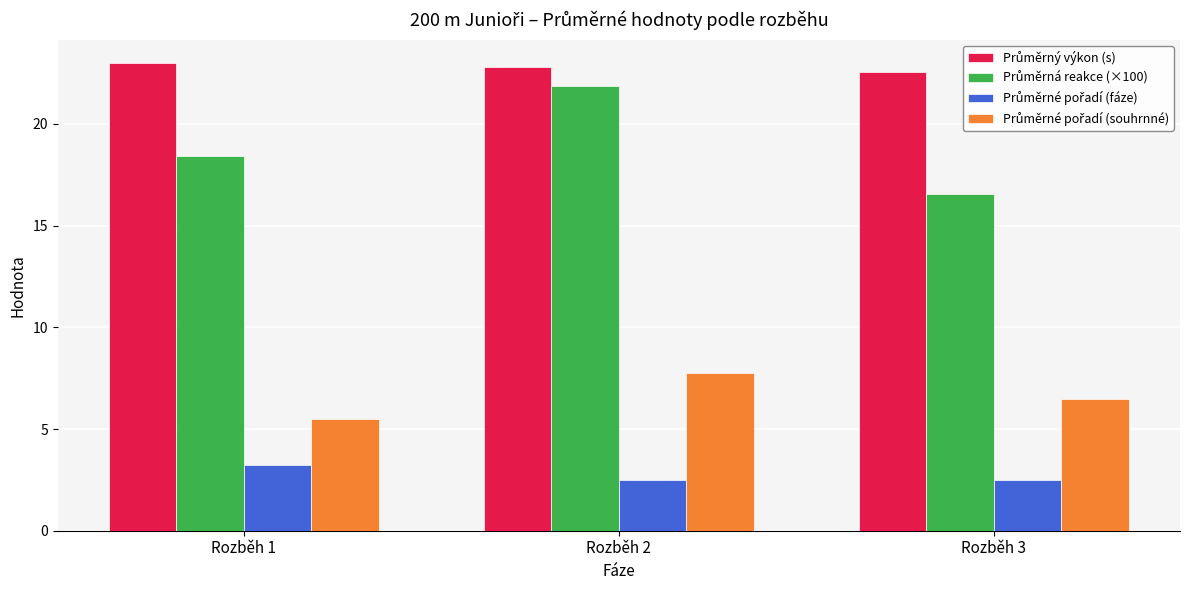

What is the greatest value displayed?

23.0